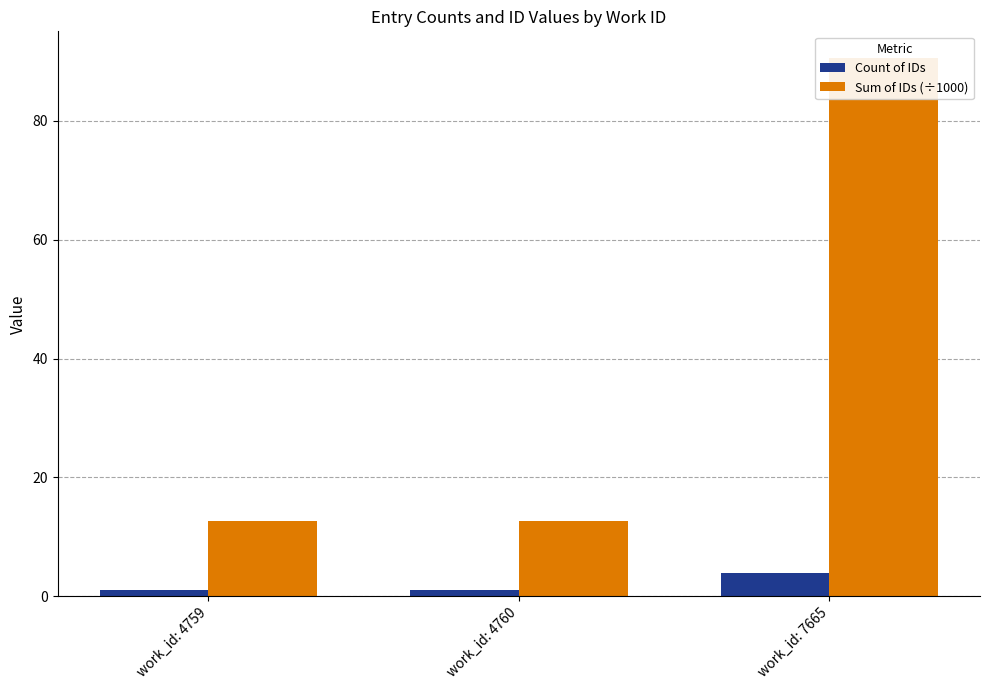

What is the value of the Count of IDs bar at the 3rd from the left?

4.0